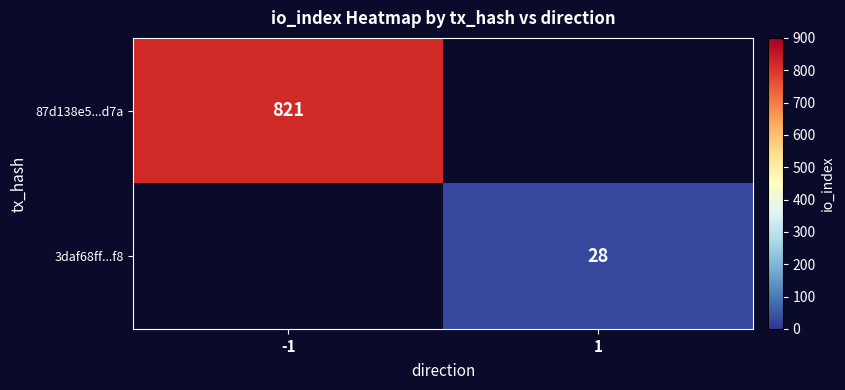

Is the value of 3daf68ff...f8 at 1 greater than the value of 87d138e5...d7a at -1?

No